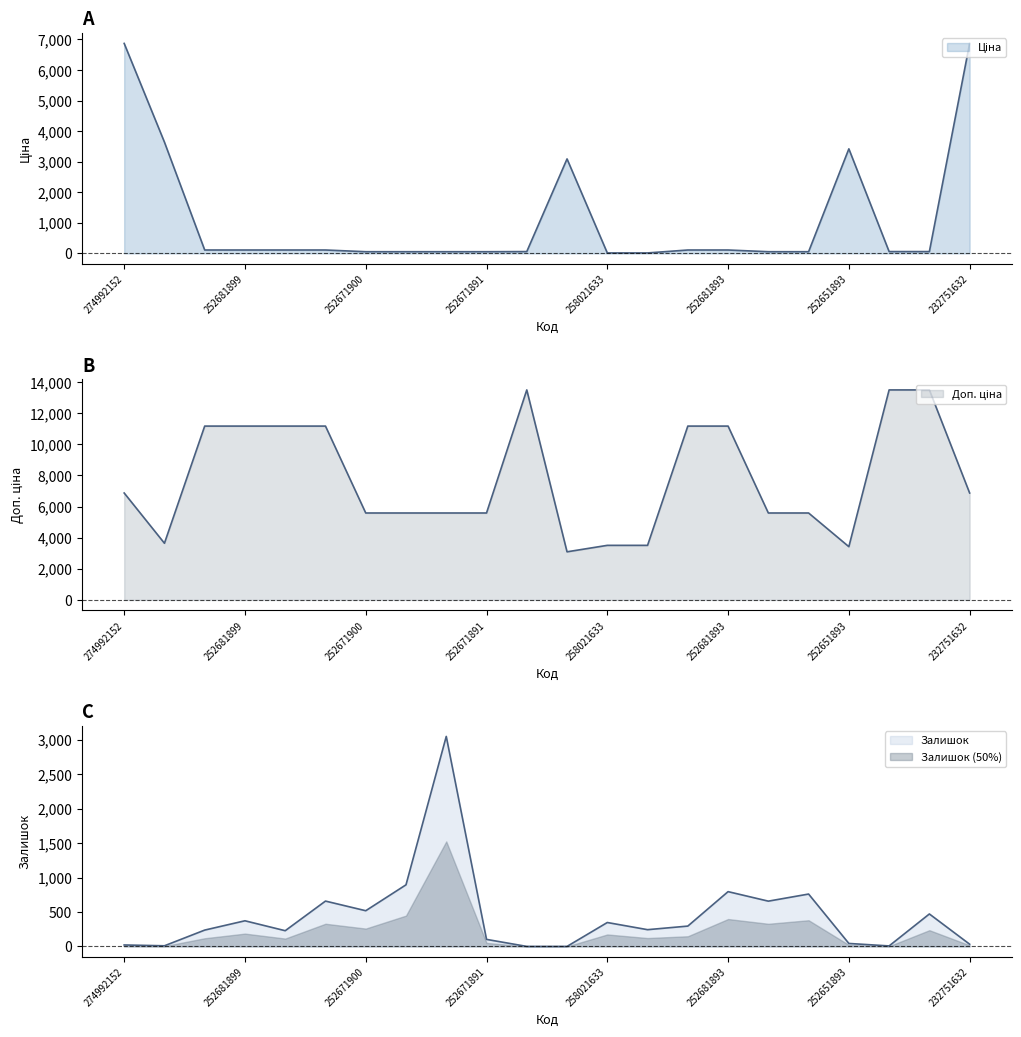

Reading left to right, list all the values displayed in this chart.

Ціна: 6869.4	3640.8	111.7	111.7	111.7	111.7	55.9	55.9	55.9	55.9	60.0	3091.2	15.6	15.6	111.7	111.7	55.9	55.9	3420.6	60.0	60.0	6869.4
Доп. ціна: 6869.4	3641.0	11169.0	11169.0	11169.0	11169.0	5585.0	5585.0	5585.0	5585.0	13493.2	3091.0	3506.0	3506.0	11169.0	11169.0	5585.0	5585.0	3421.0	13493.2	13493.2	6869.4
Залишок: 21.0	9.0	237.0	372.0	228.0	658.0	518.0	894.0	3048.0	102.0	0.0	0.0	347.0	243.0	295.0	795.0	657.0	760.0	43.0	7.0	471.0	32.0